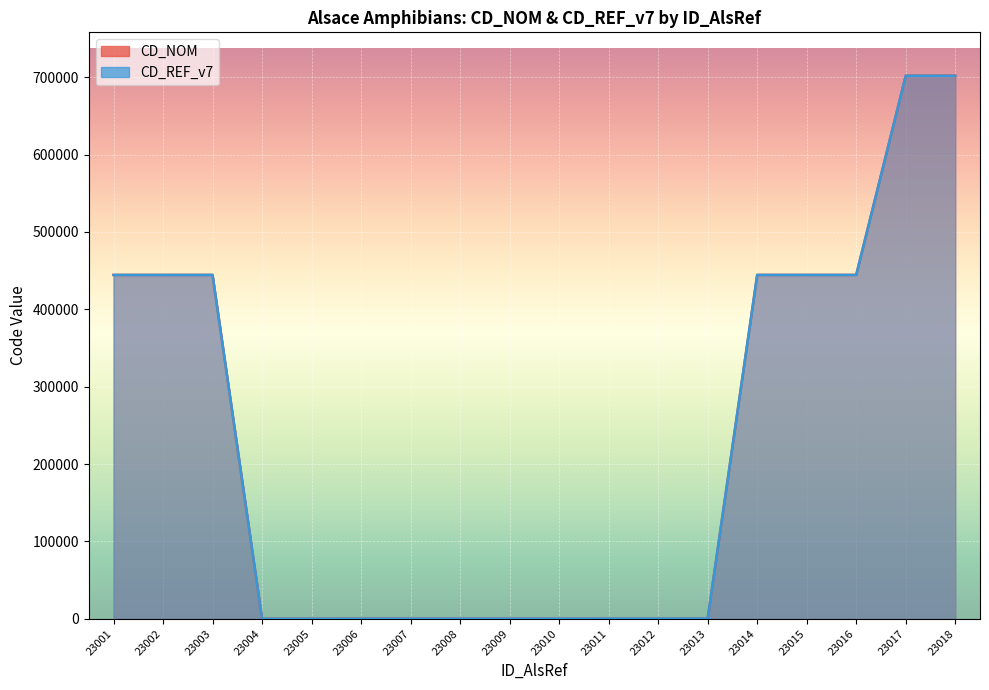

Where is the first local minimum for CD_NOM?

23004